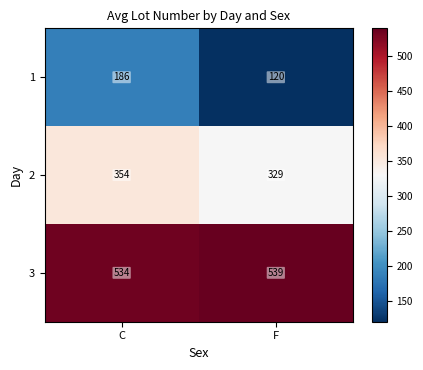

What value does the 2 series have at C?

354